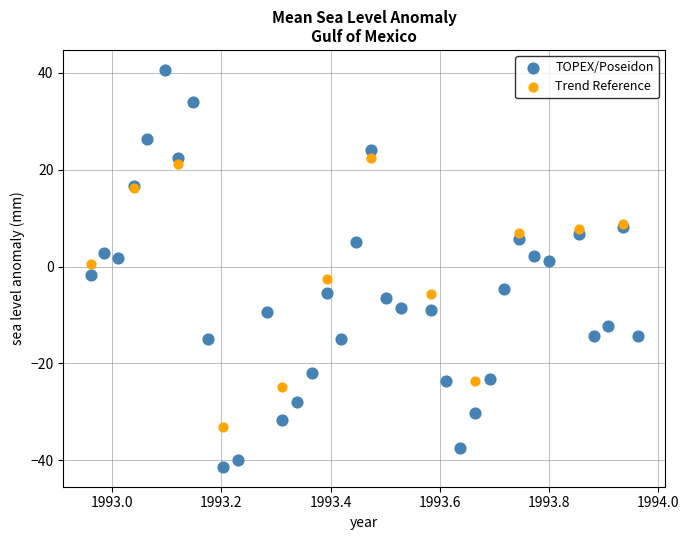

Which series reaches the maximum Y coordinate?

TOPEX/Poseidon